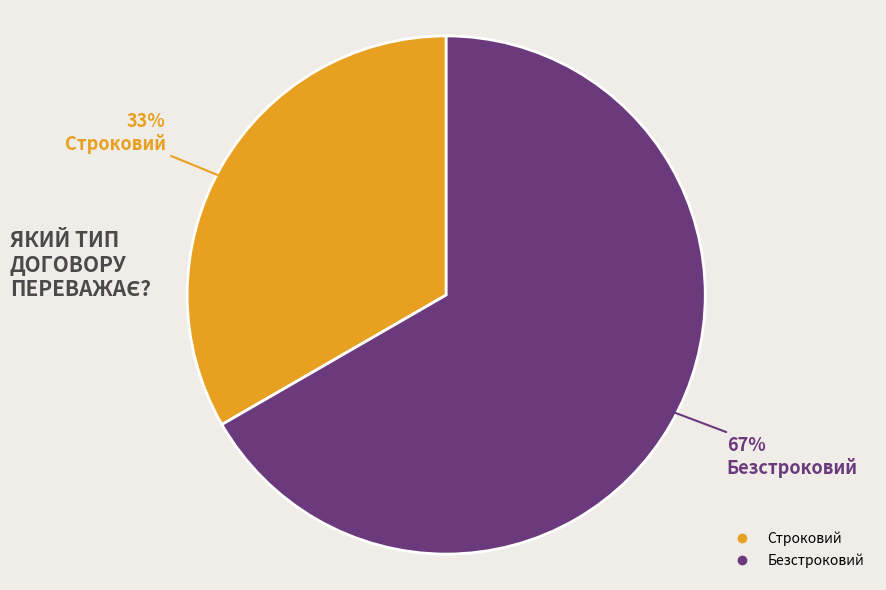

Rank the categories by value from lowest to highest.

Строковий, Безстроковий